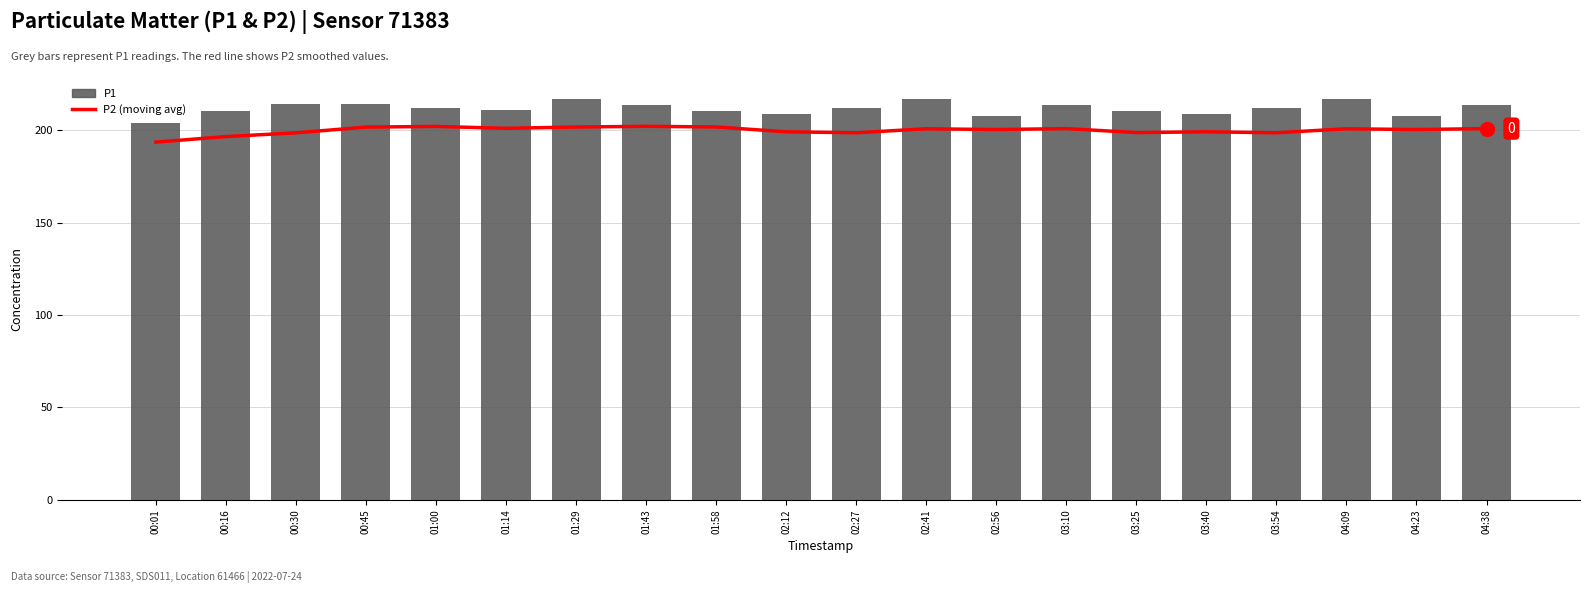

Reading left to right, what are all the values shown in this chart?

P2 (moving avg): 193.5	196.5	198.5	201.6	202.0	200.9	201.6	202.0	201.7	199.0	198.5	200.7	200.3	200.8	198.6	199.0	198.5	200.7	200.3	200.8
P1: 204.1	210.5	213.9	214.1	211.9	211.0	216.8	213.5	210.1	208.6	211.9	216.8	207.4	213.5	210.1	208.6	211.9	216.8	207.4	213.5